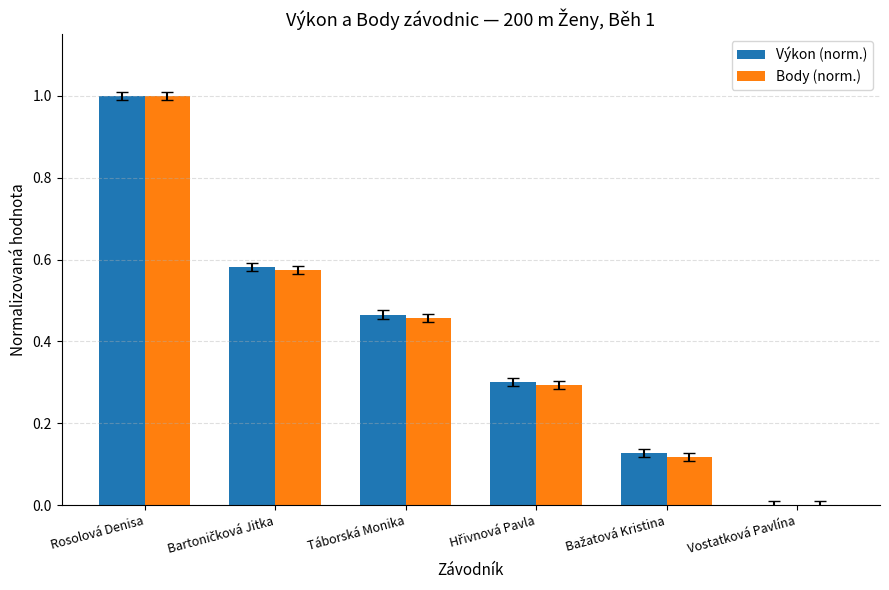

True or false: Body (norm.) has a value of 0.2 at Táborská Monika.

False